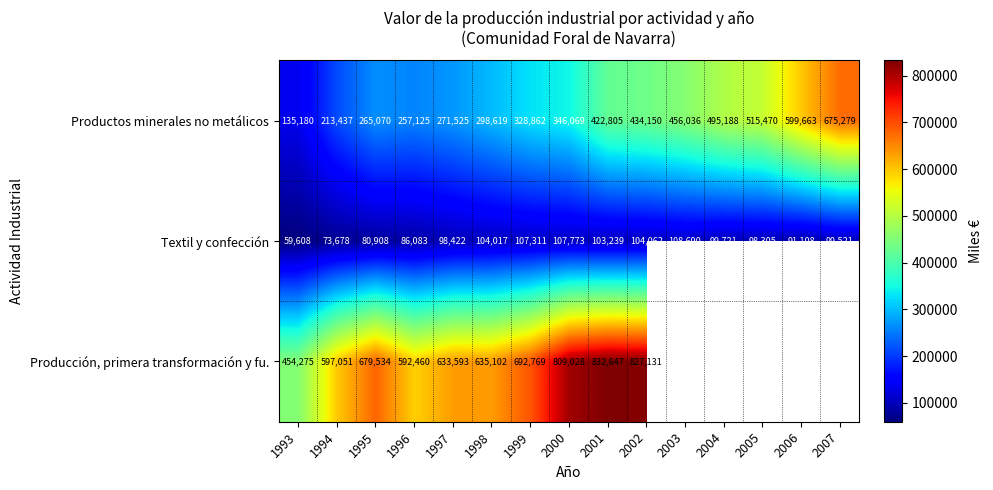

What is the sum of all Productos minerales no metálicos values?

5714478